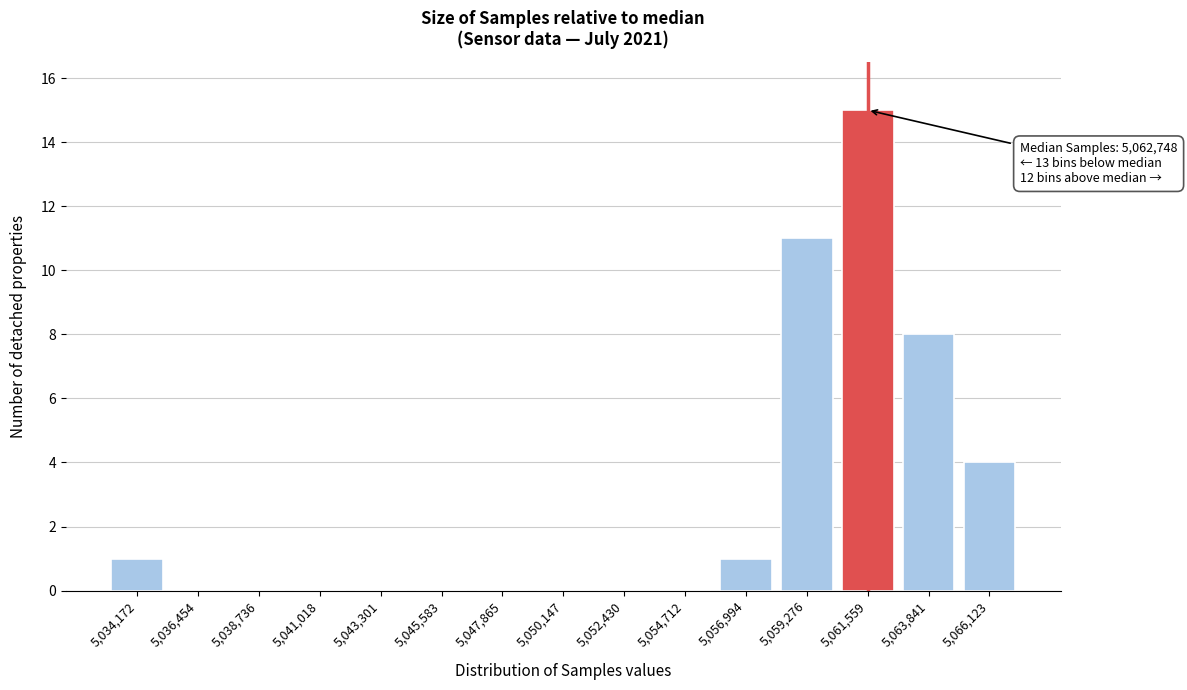

Reading left to right, list all the values displayed in this chart.

5,034,172=1	5,036,454=0	5,038,736=0	5,041,018=0	5,043,301=0	5,045,583=0	5,047,865=0	5,050,147=0	5,052,430=0	5,054,712=0	5,056,994=1	5,059,276=11	5,061,559=15	5,063,841=8	5,066,123=4